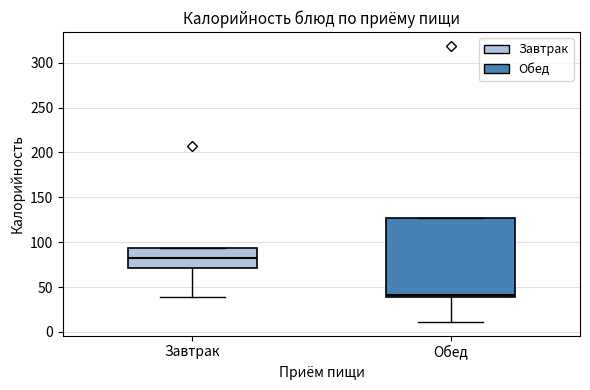

Which box has the lowest median line?

Обед